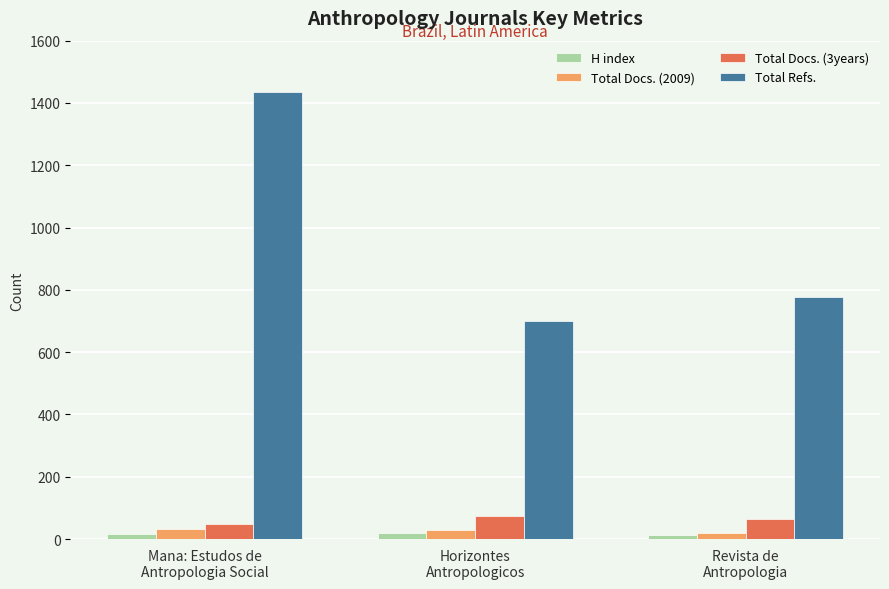

What is the highest value of the Total Refs. series?

1436